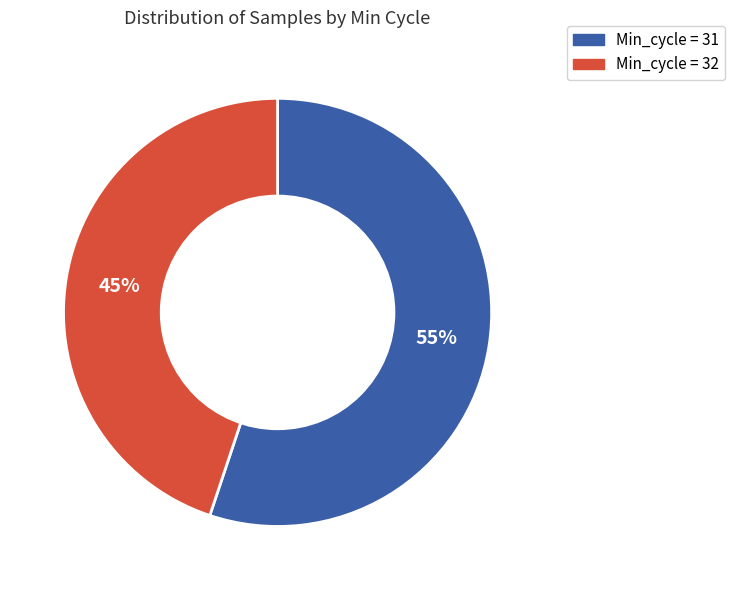

What is the largest slice in the pie chart?

Min_cycle = 31